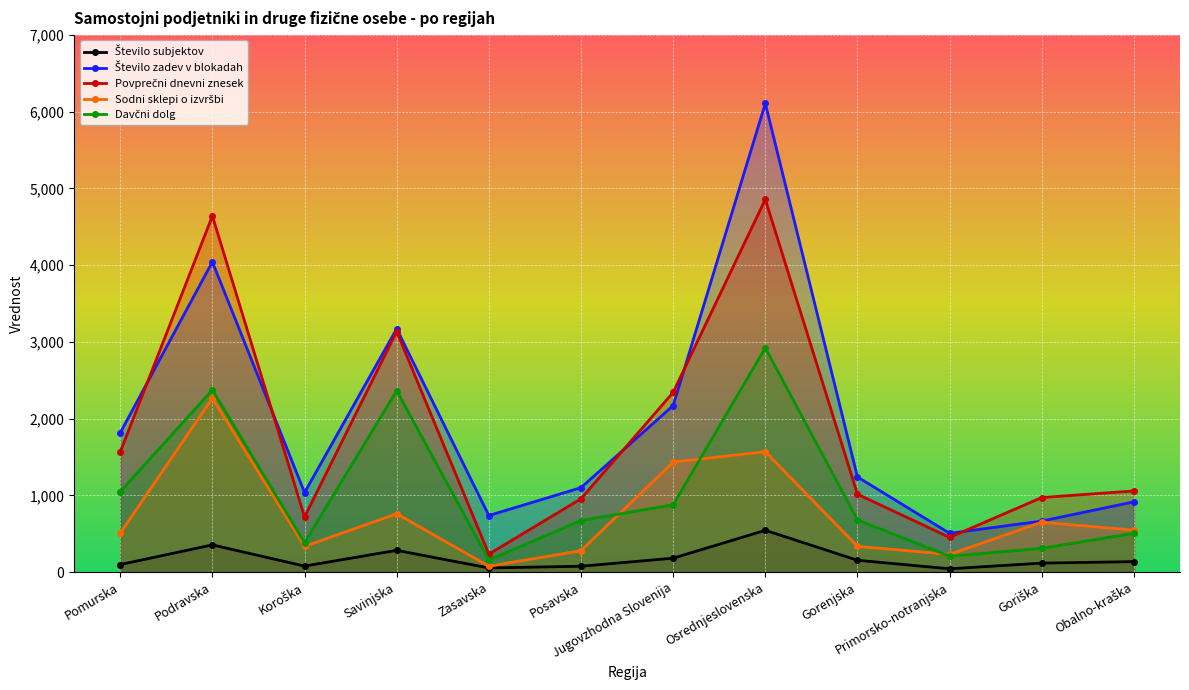

What is the label of the 7th point from the left?

Jugovzhodna Slovenija